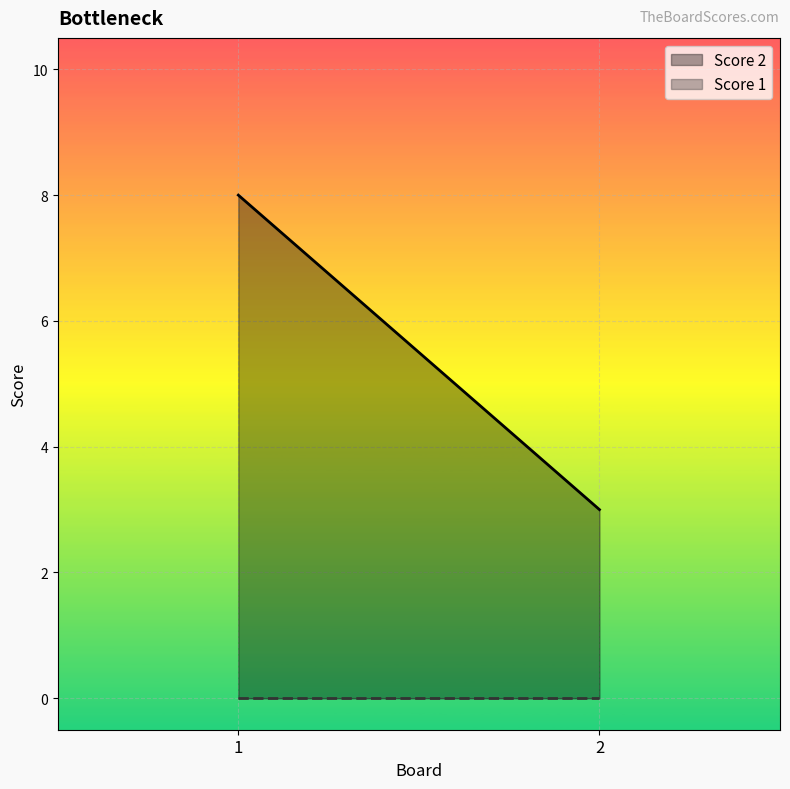

What are all the series names shown in the legend?

Score 2, Score 1